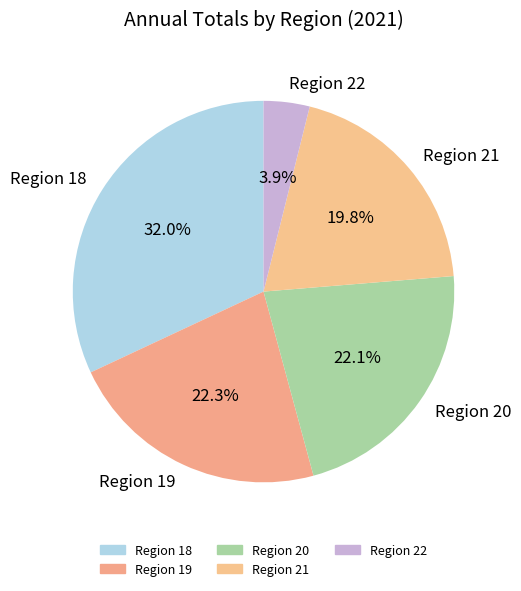

What is the total percentage of Region 21 and Region 22?

23.7%